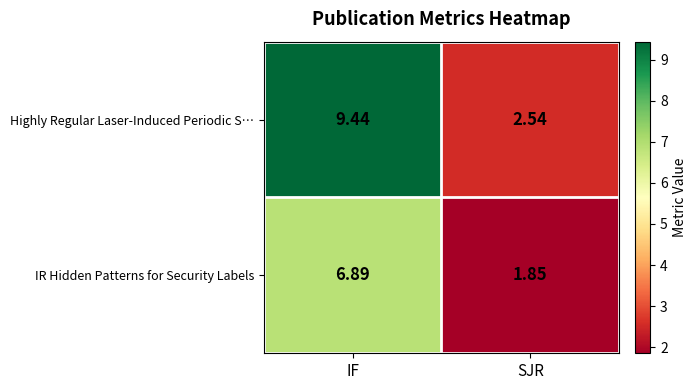

At which label does Highly Regular Laser-Induced Periodic S… reach its minimum?

SJR